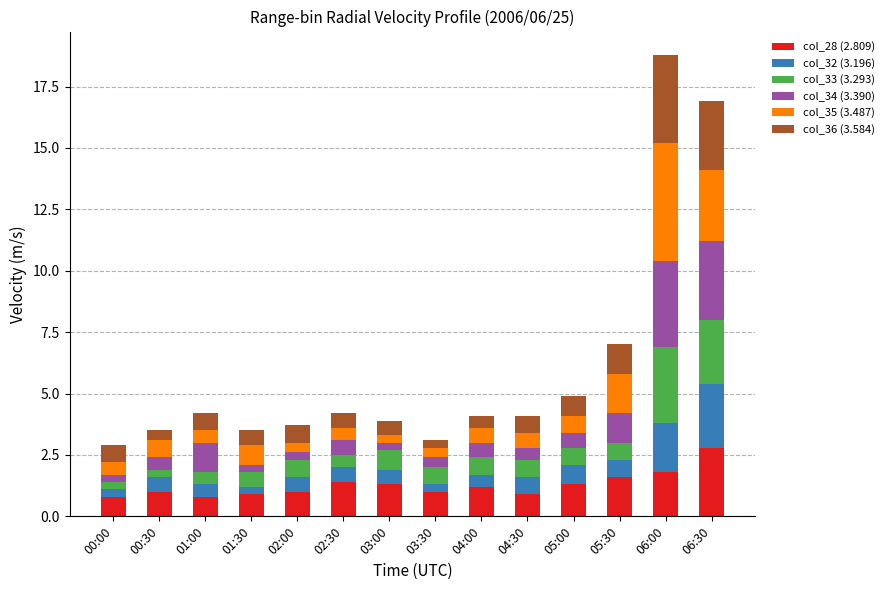

What is the highest value of the col_28 (2.809) series?

2.8